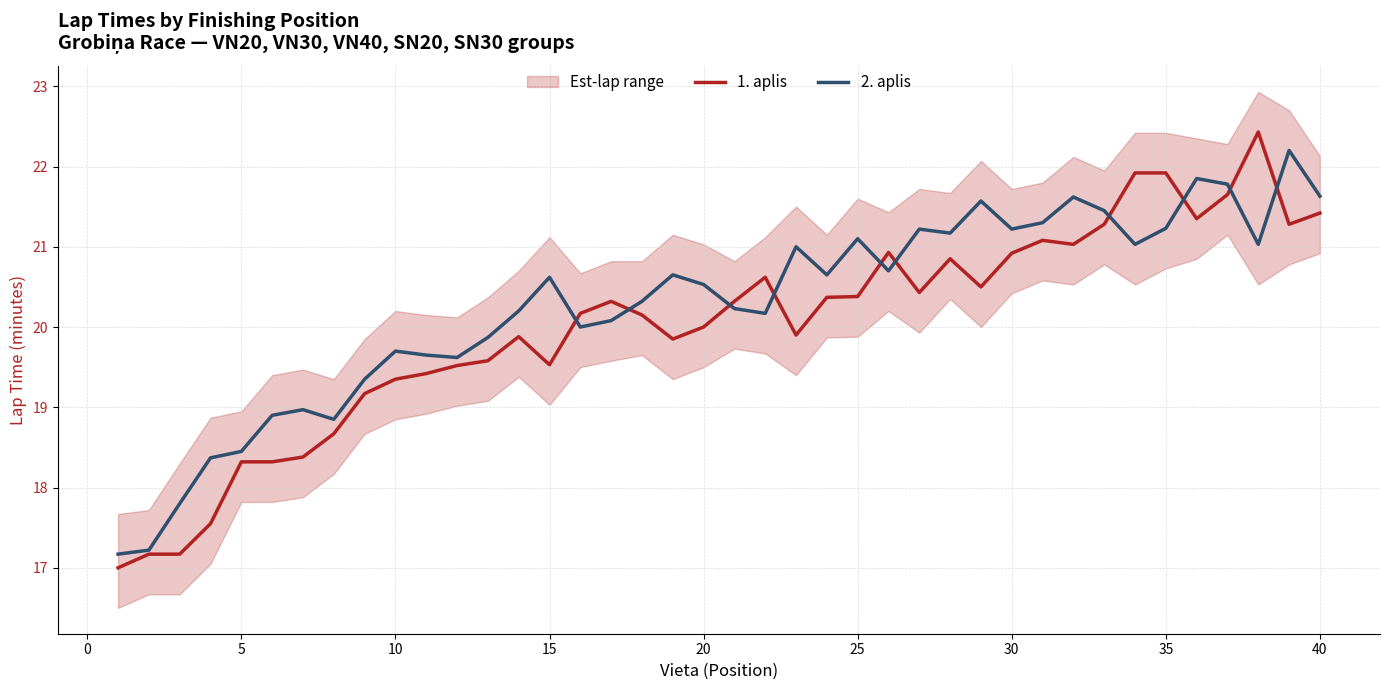

What is the value of the 2. aplis point at the 2nd from the left?

17.2